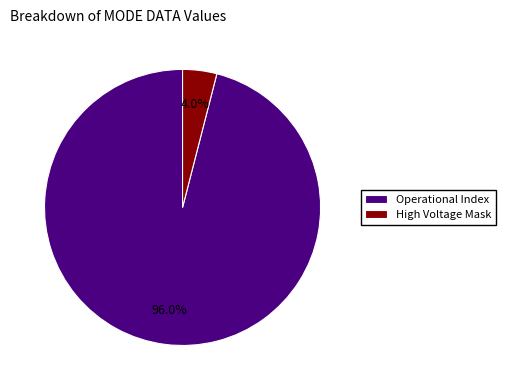

To the nearest percent, what is the average slice percentage?

50%